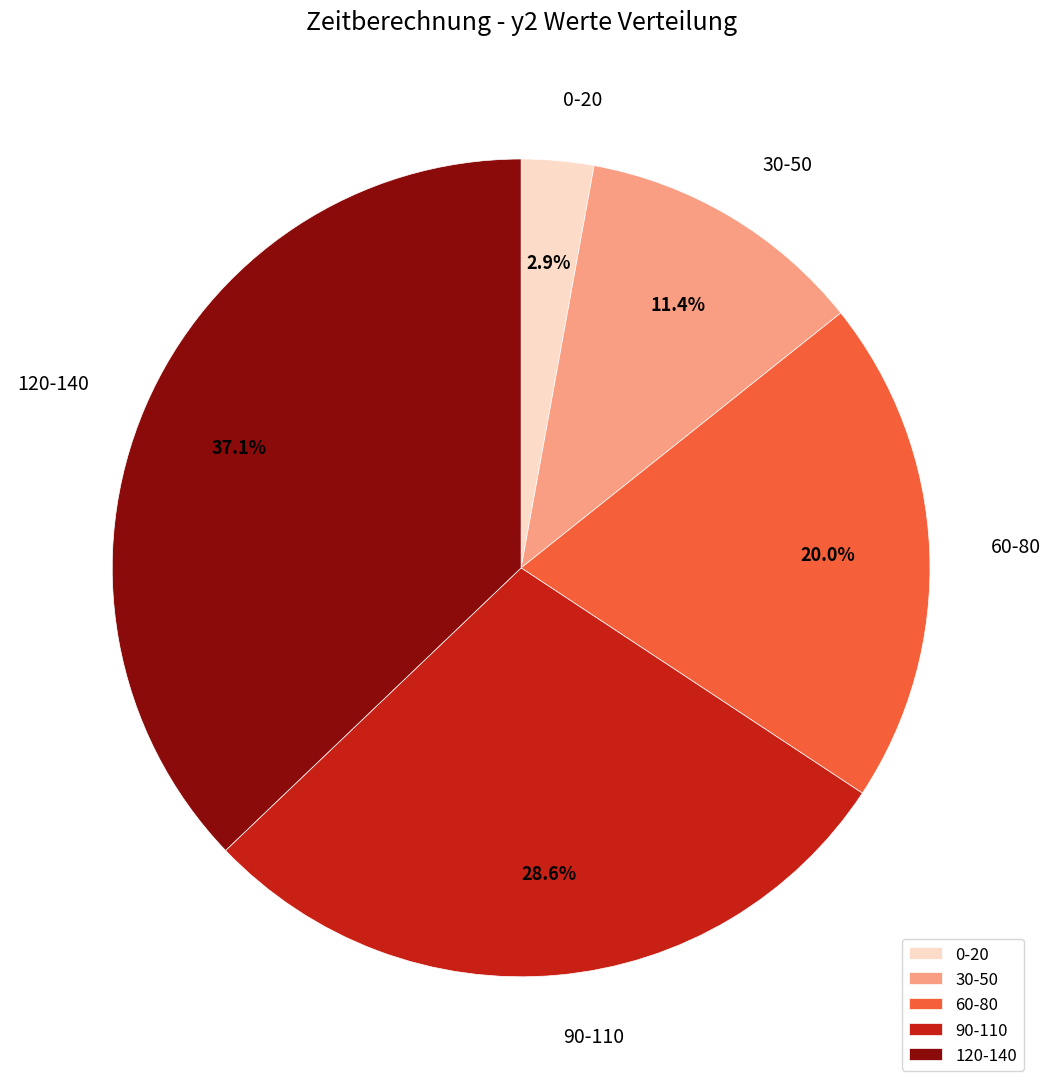

Is there any slice that represents more than half of the pie?

No